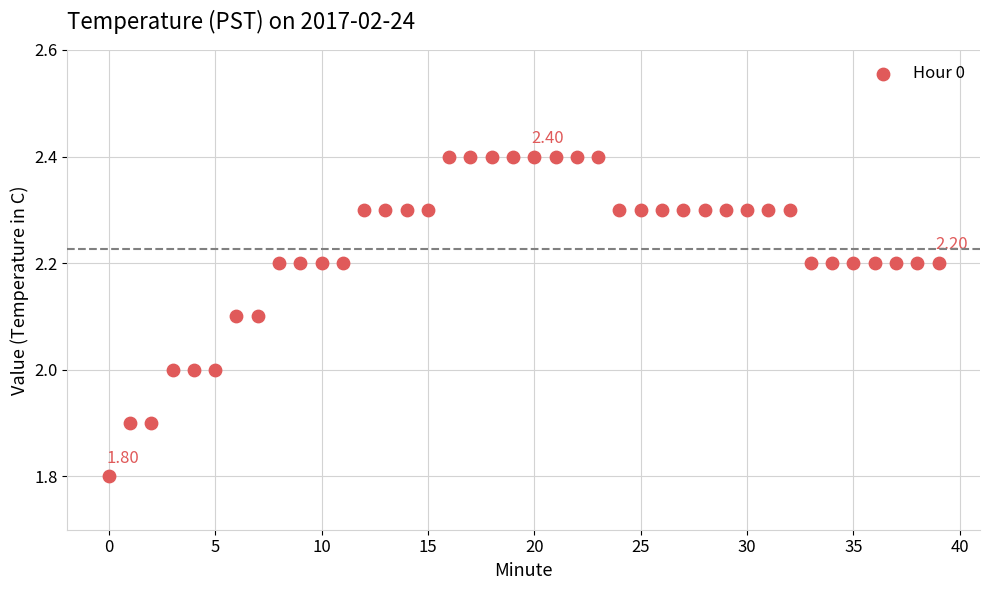

What is the range of Y values (max minus min)?

0.6